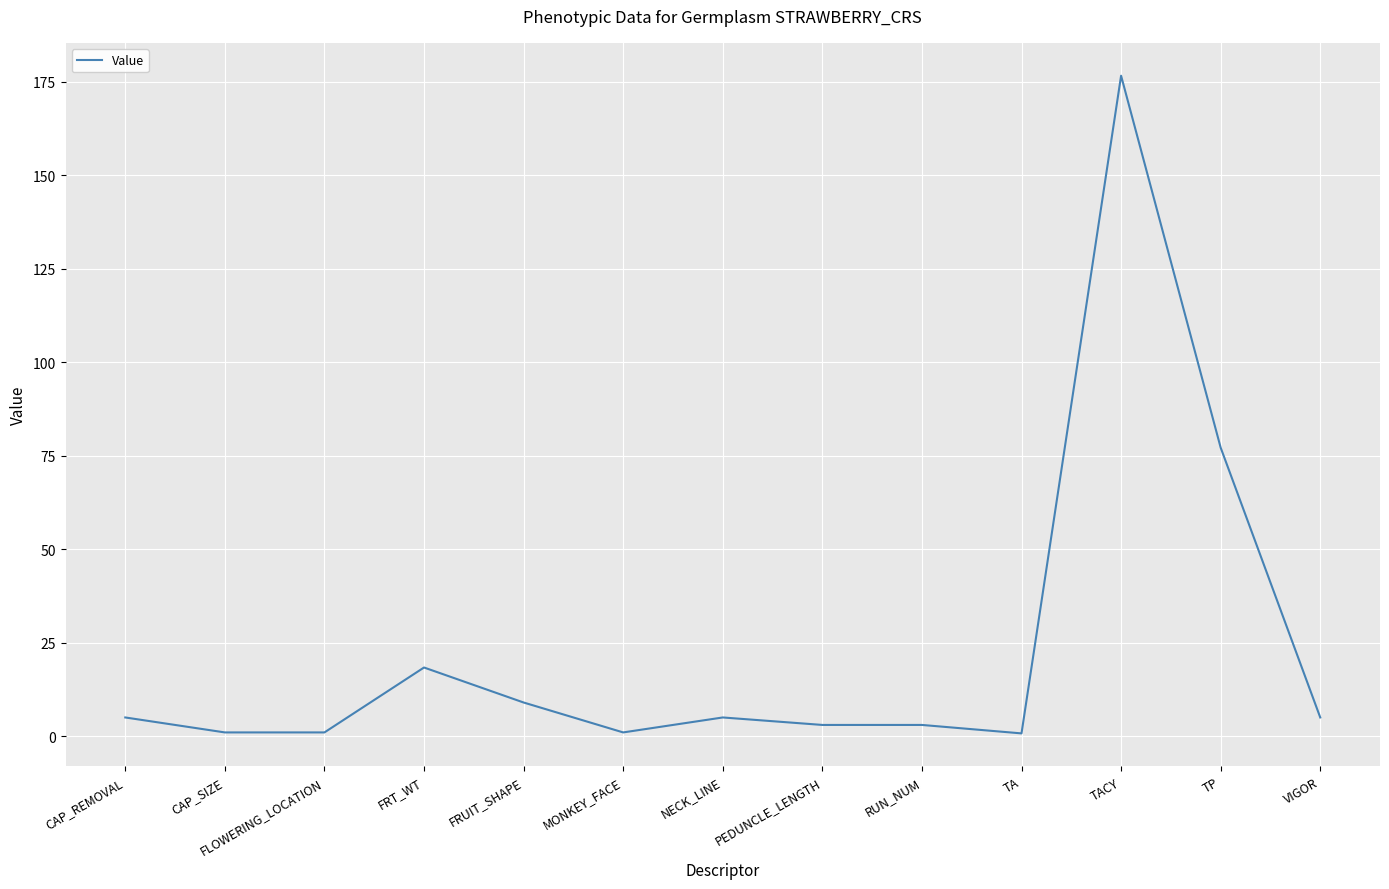

Between FLOWERING_LOCATION and RUN_NUM, which is larger?

RUN_NUM